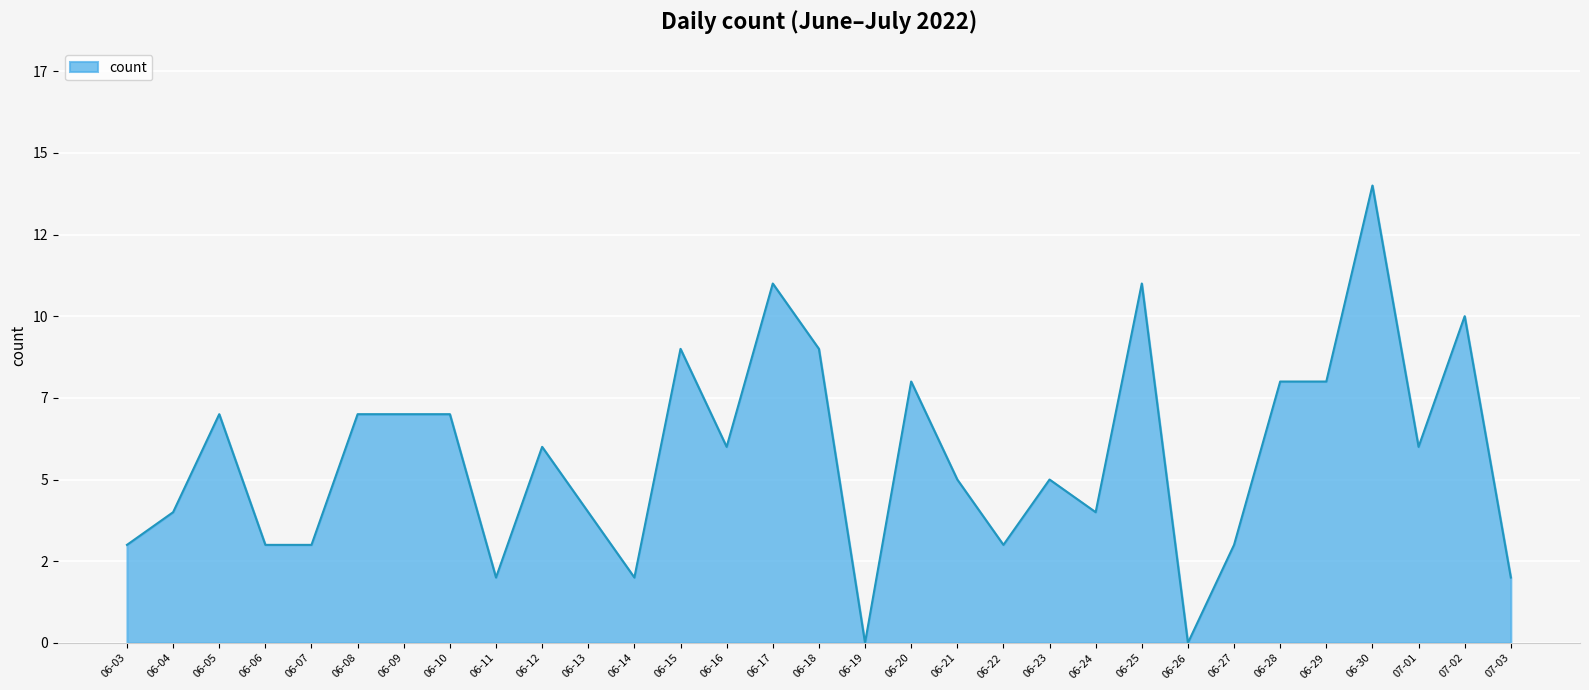

List the labels in order of value, largest first.

06-30, 06-17, 06-25, 07-02, 06-15, 06-18, 06-20, 06-28, 06-29, 06-05, 06-08, 06-09, 06-10, 06-12, 06-16, 07-01, 06-21, 06-23, 06-04, 06-13, 06-24, 06-03, 06-06, 06-07, 06-22, 06-27, 06-11, 06-14, 07-03, 06-19, 06-26